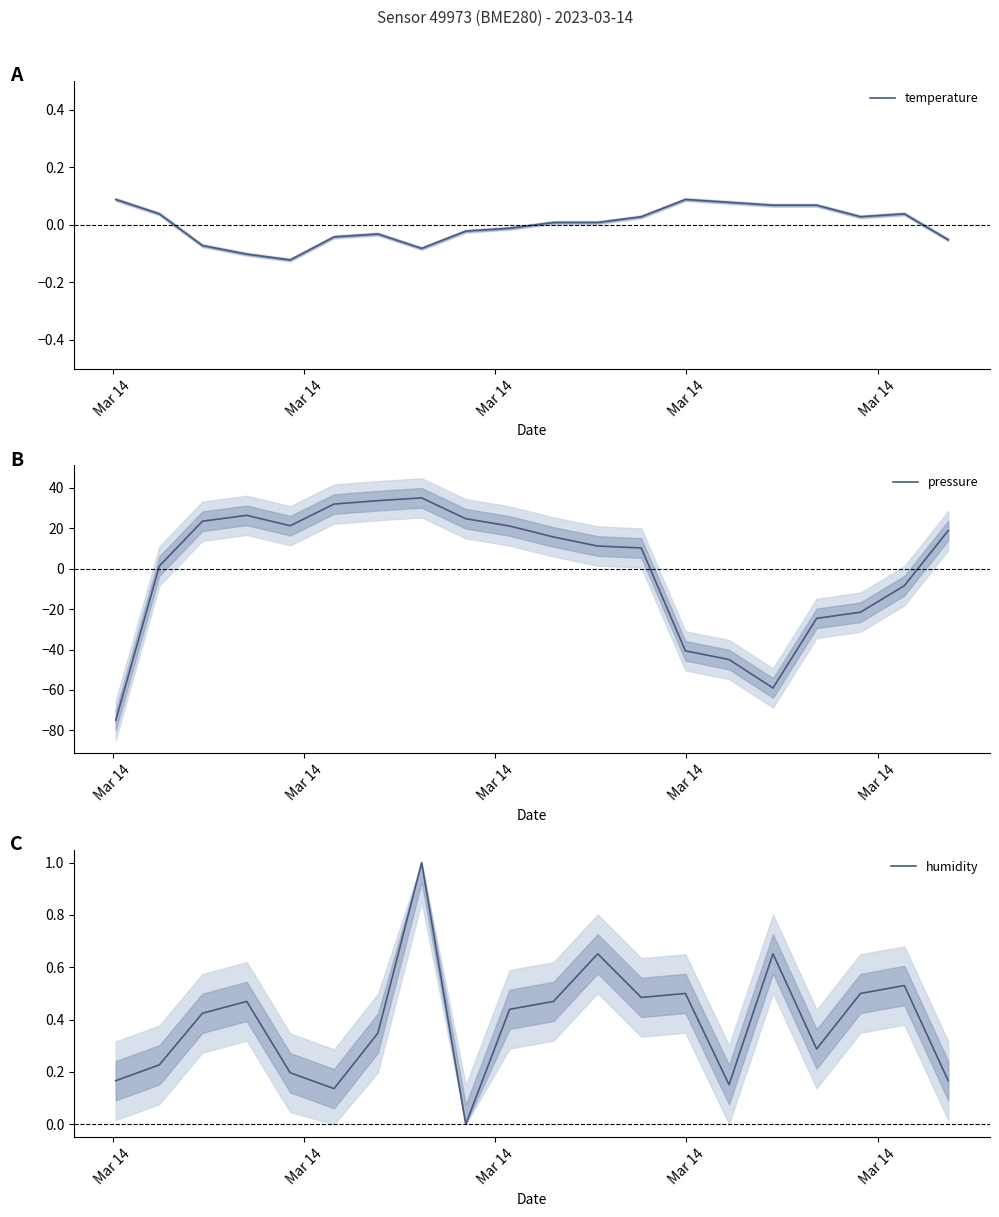

How many lines are shown in the chart?

3